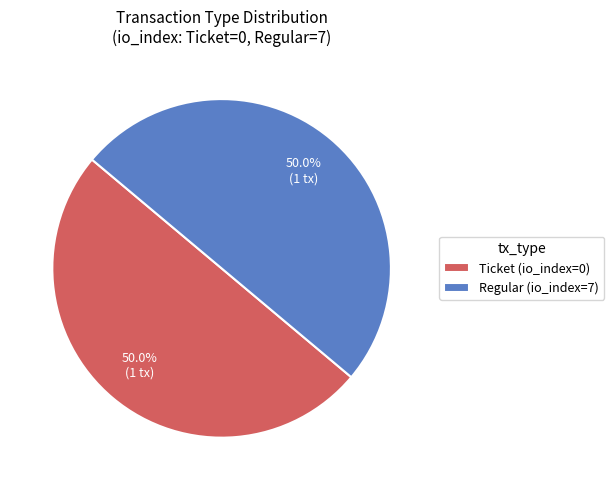

What percentage is NOT represented by Regular (io_index=7)?

50.0%